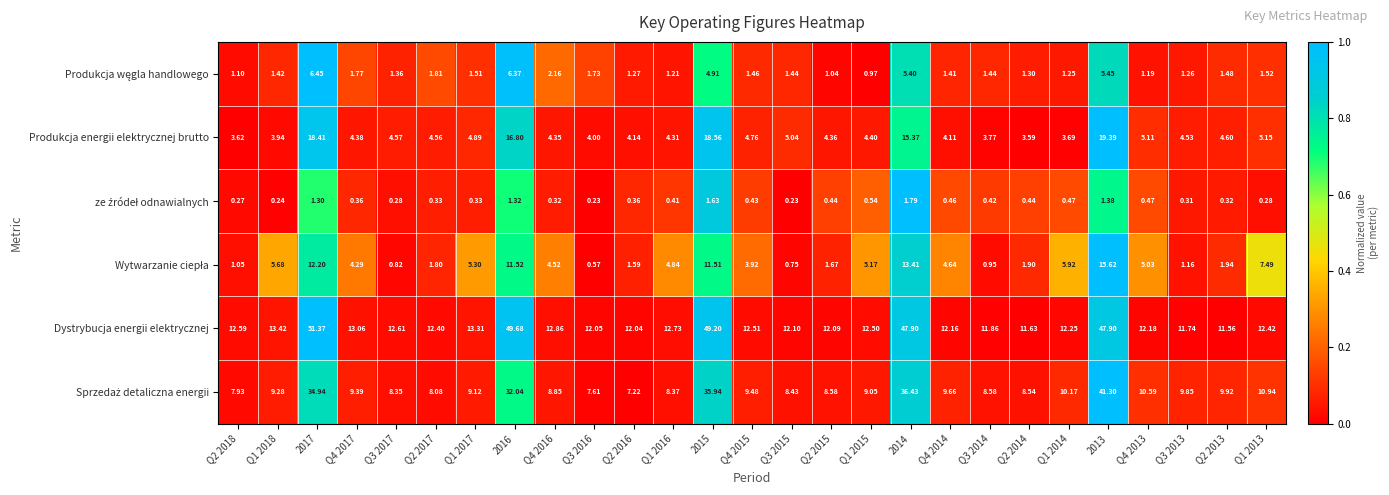

Which series has the largest range (max minus min)?

Dystrybucja energii elektrycznej